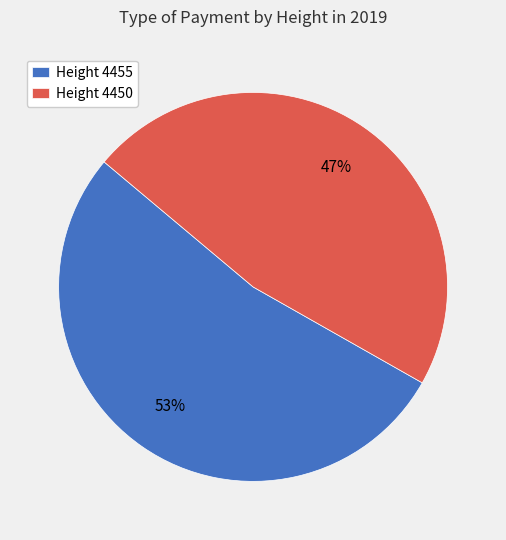

Rank the categories by value from highest to lowest.

Height 4455, Height 4450